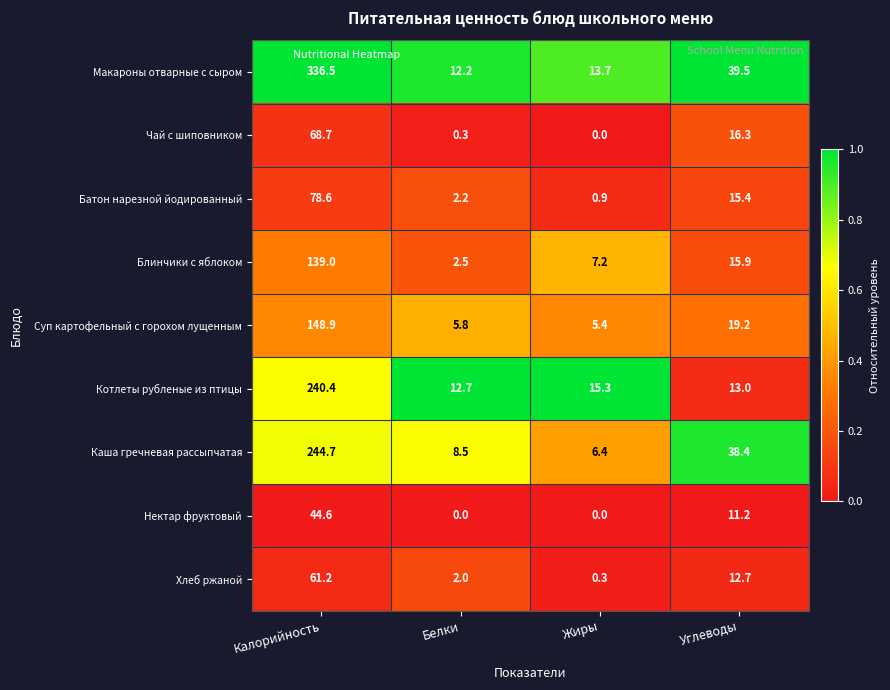

Where is Батон нарезной йодированный nearest to the value 39?

Углеводы